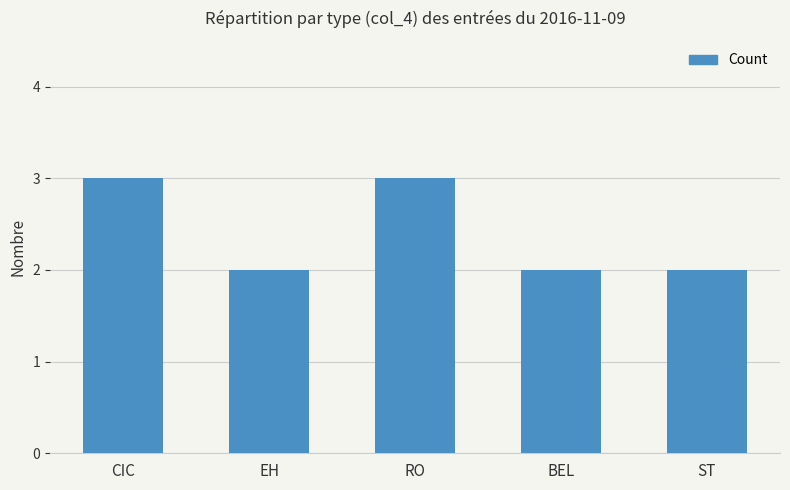

What is the ratio of the value at ST to the value at CIC?

0.7